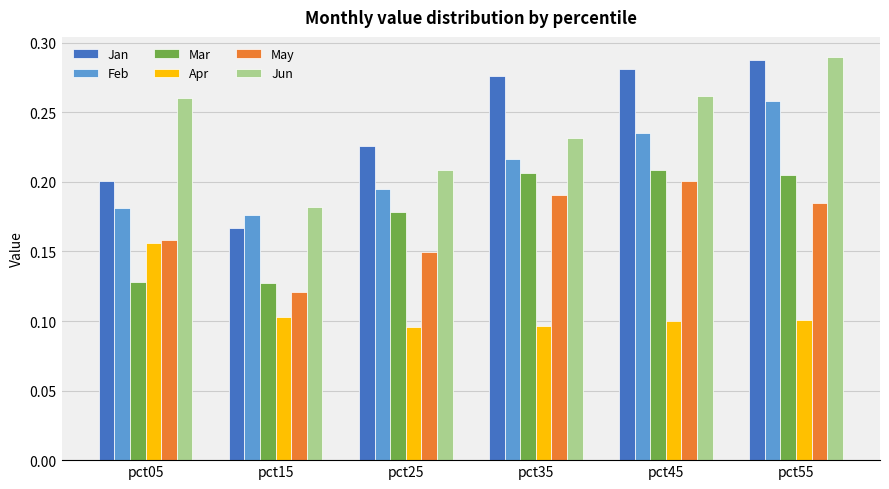

Which category has the highest value across all series?

pct55